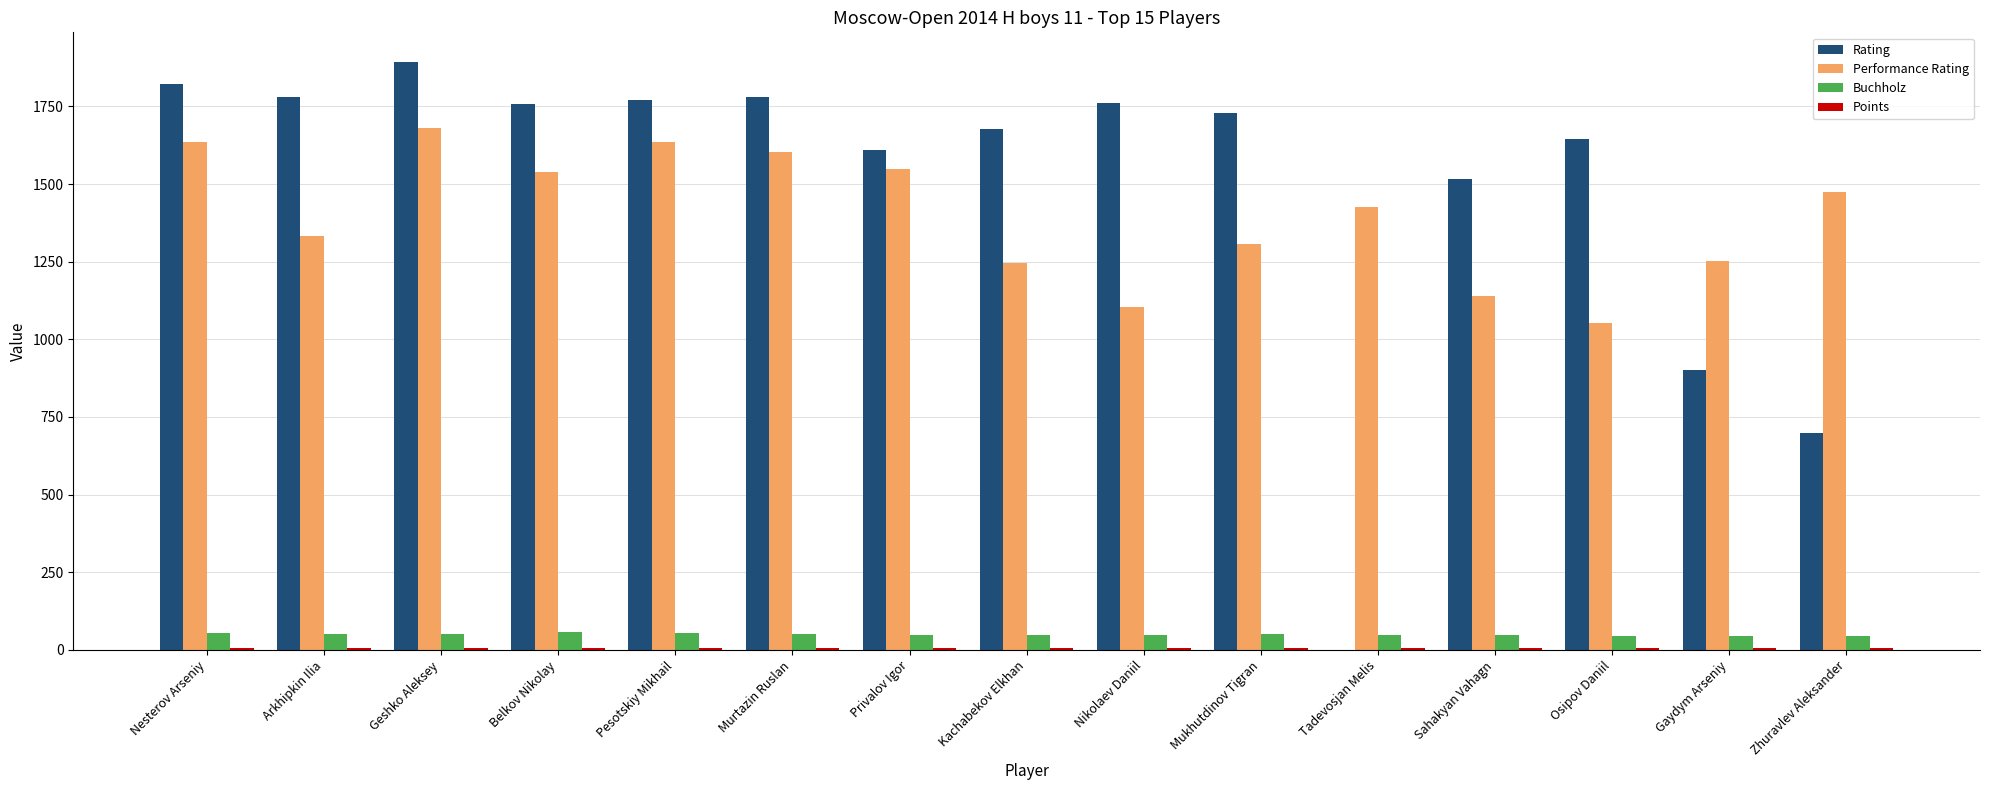

Which series has the largest total across all categories?

Rating